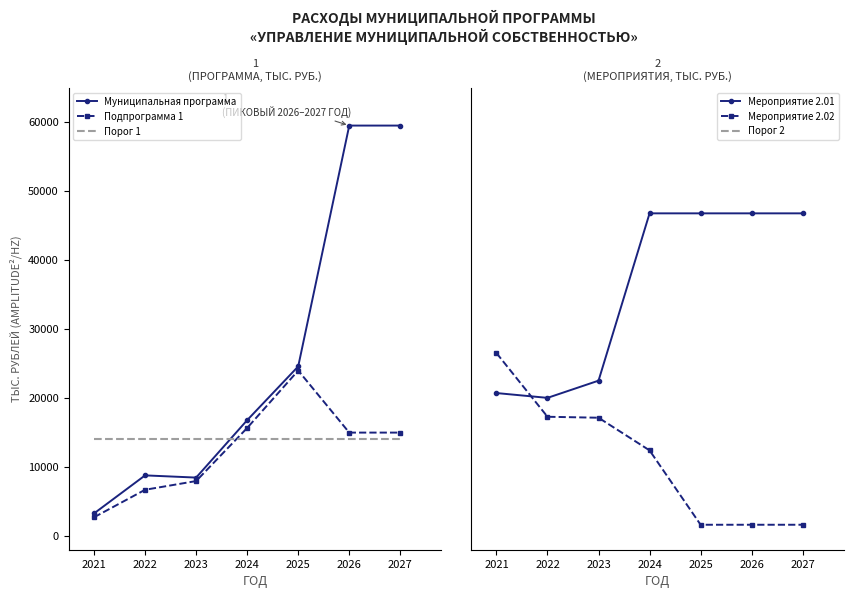

True or false: Порог 1 has a value of 14000.0 at 2022.

True